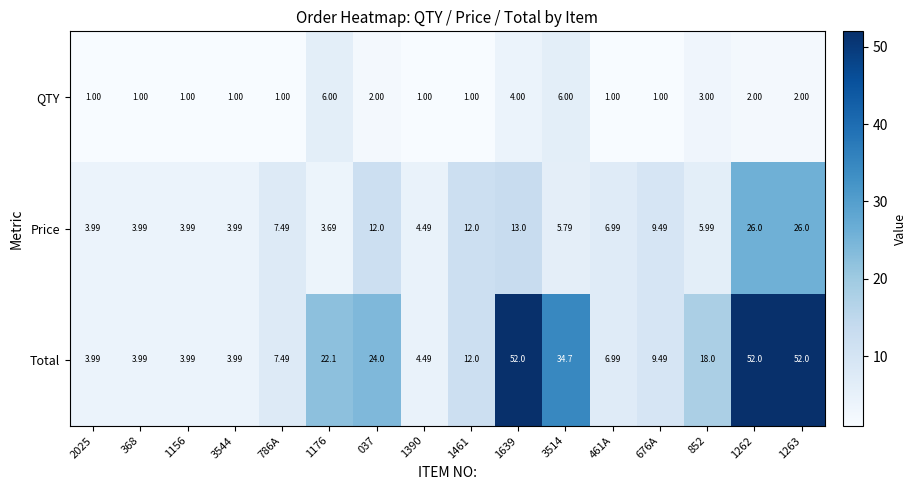

Between 1156 and 1639, which series saw the biggest shift?

Total